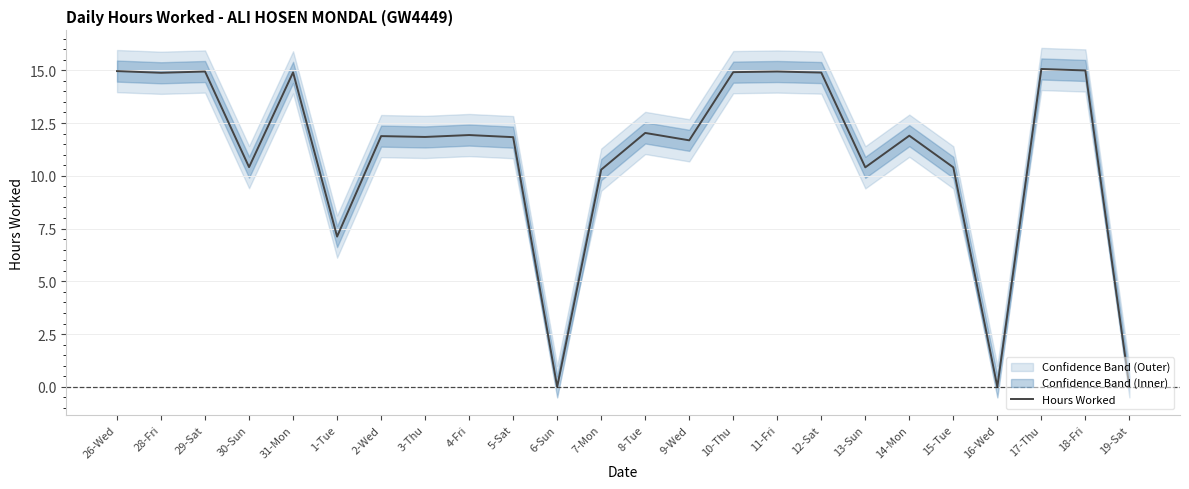

What is the value of the 5th point from the left?

14.9